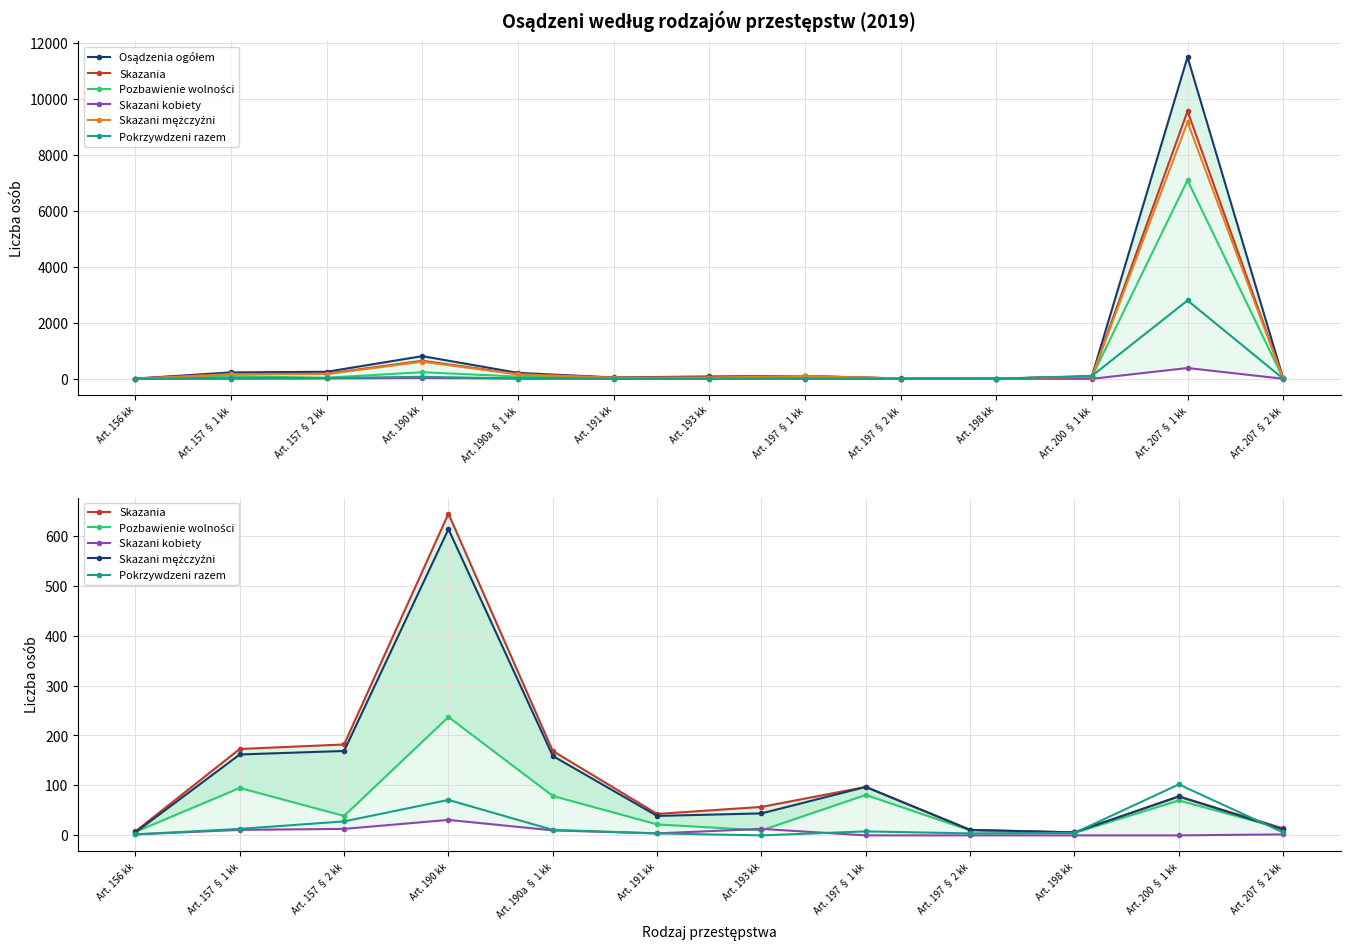

Where is the first local maximum for Pozbawienie wolności?

Art. 157 § 1 kk